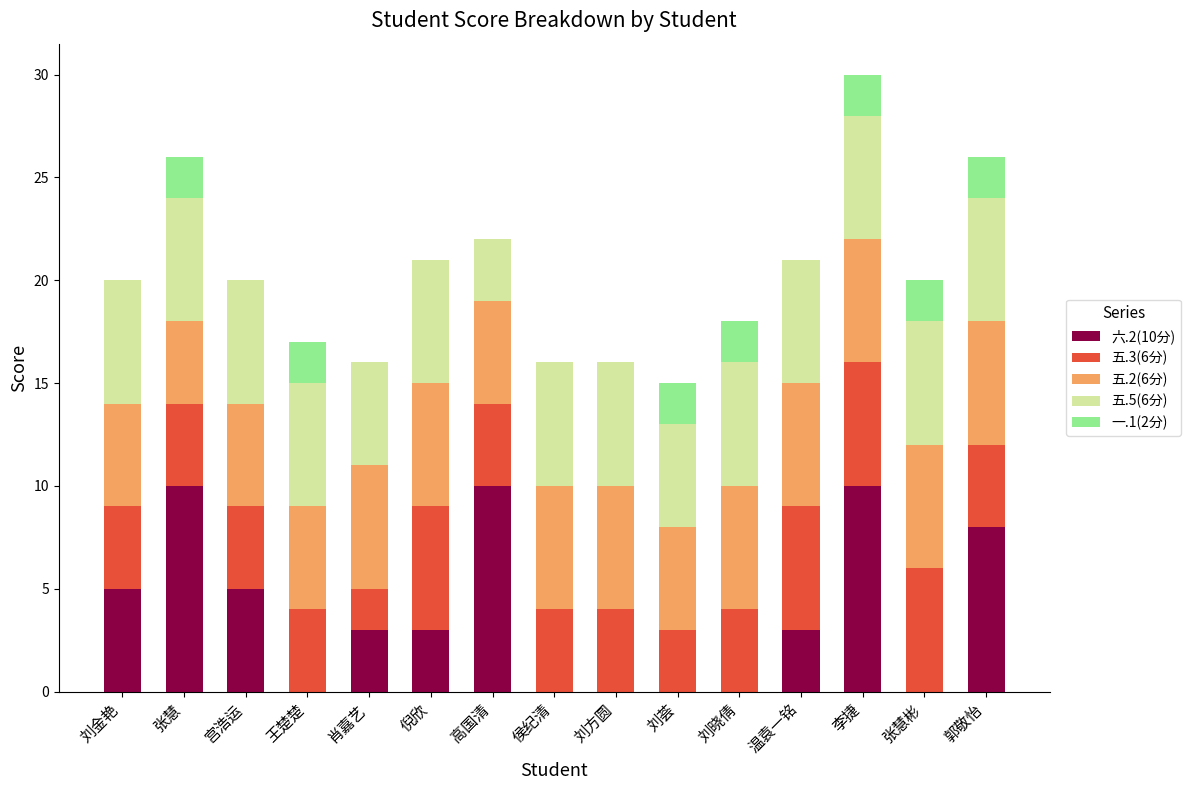

What are all the series names shown in the legend?

六.2(10分), 五.3(6分), 五.2(6分), 五.5(6分), 一.1(2分)